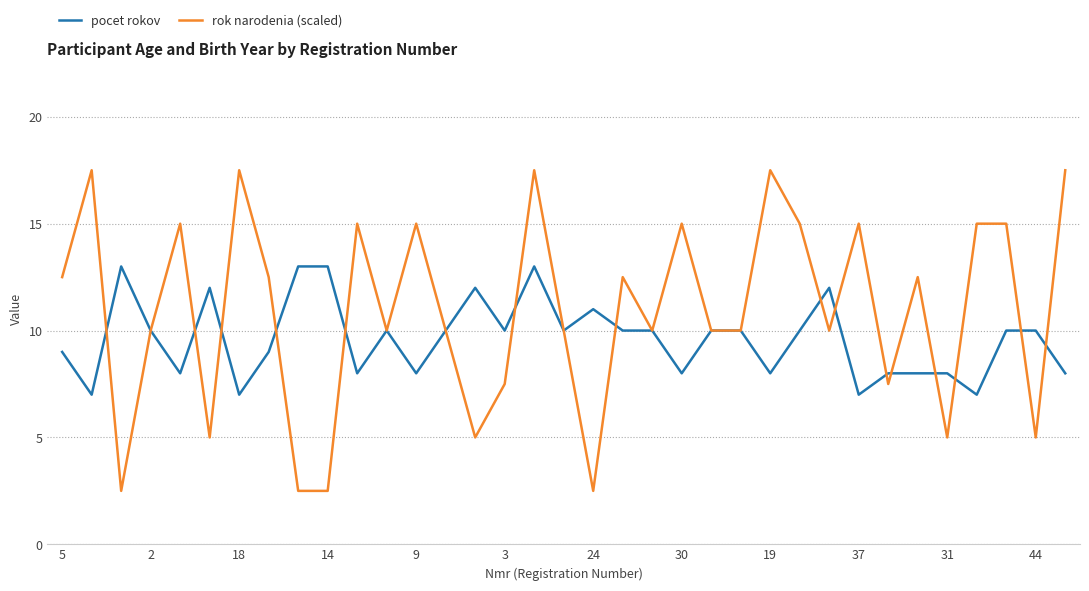

What is the difference between the second highest and minimum values in the pocet rokov series?

6.0